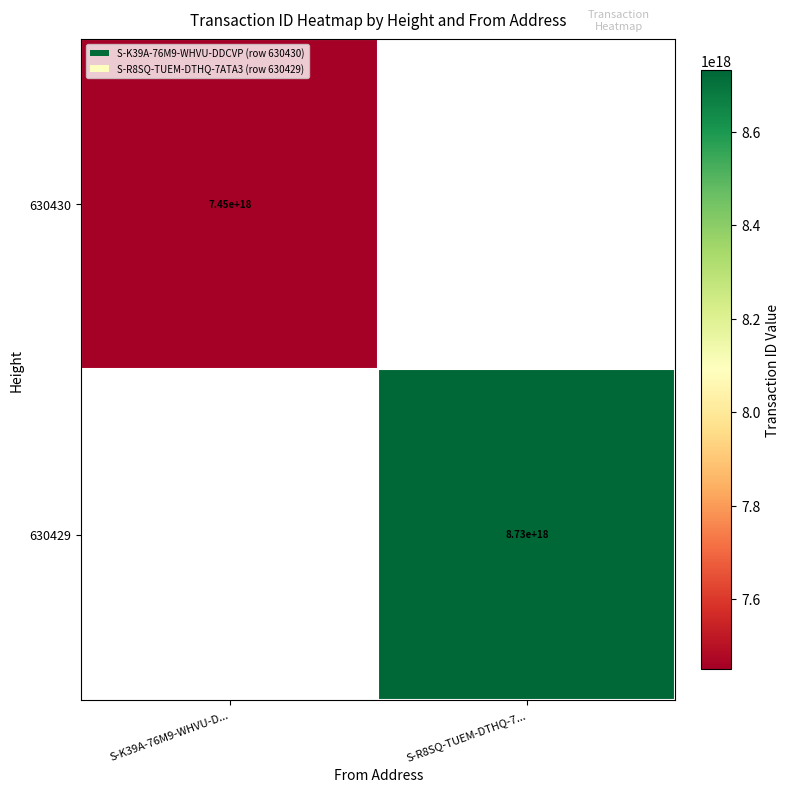

The 630430 series shows 13096241919318996992 at S-K39A-76M9-WHVU-D.... True or false?

False